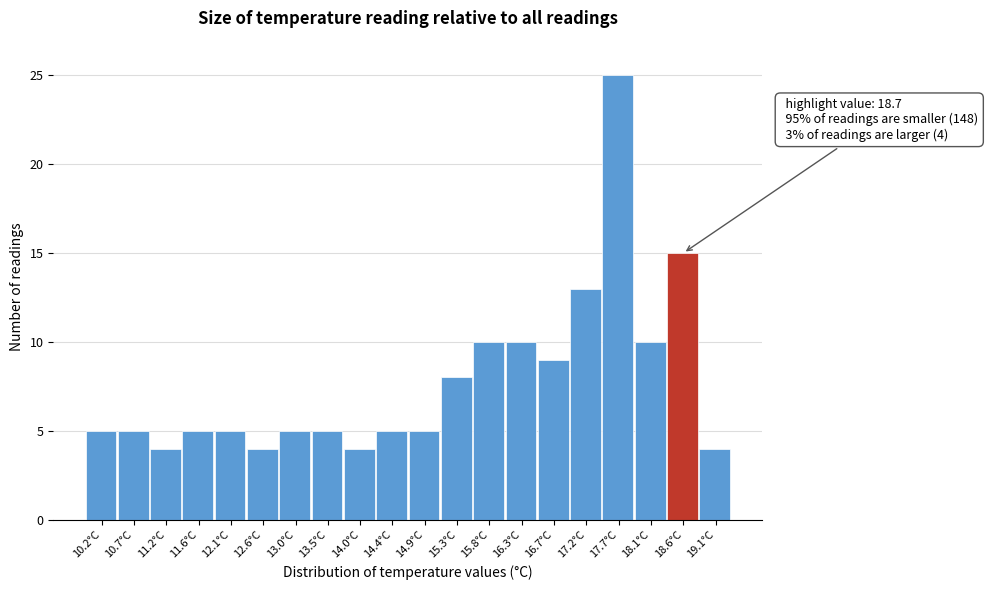

Over which range of the x-axis is the bar tallest?

17.440 to 17.905